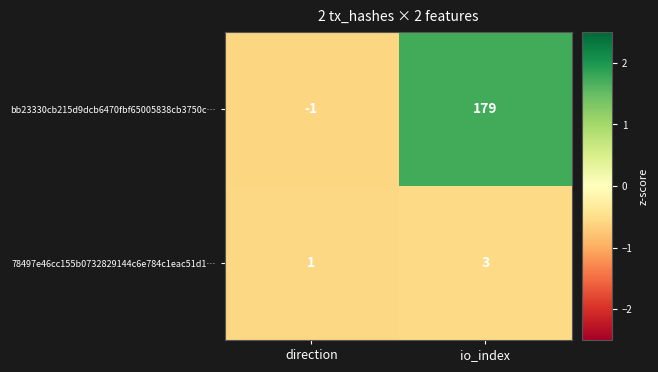

The 78497e46cc155b0732829144c6e784c1eac51d1… series shows 2 at io_index. True or false?

False